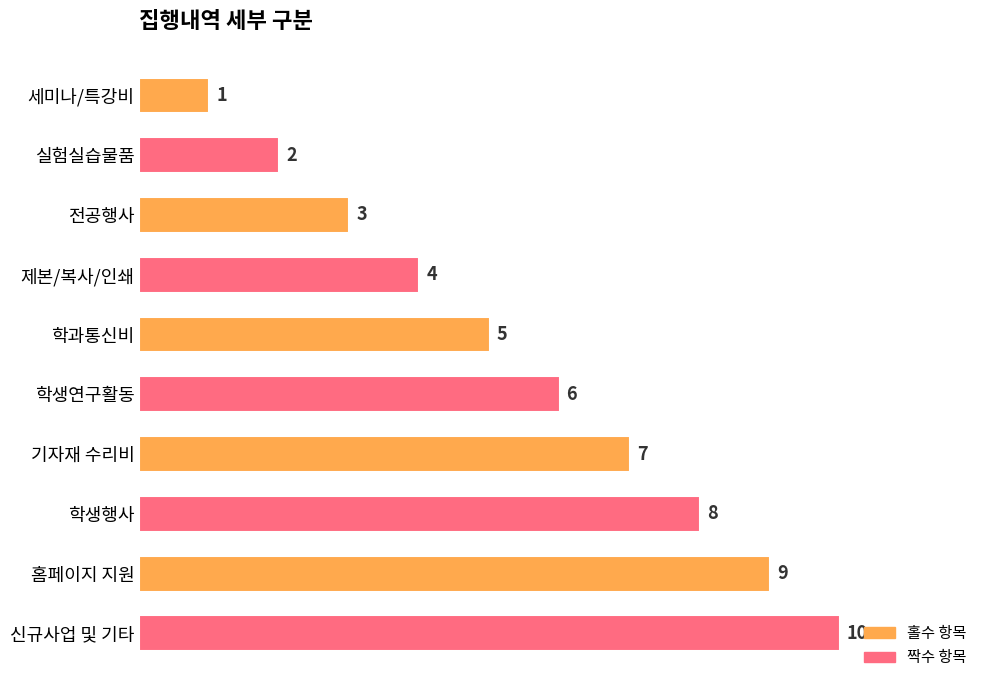

How many bars are there in total?

10